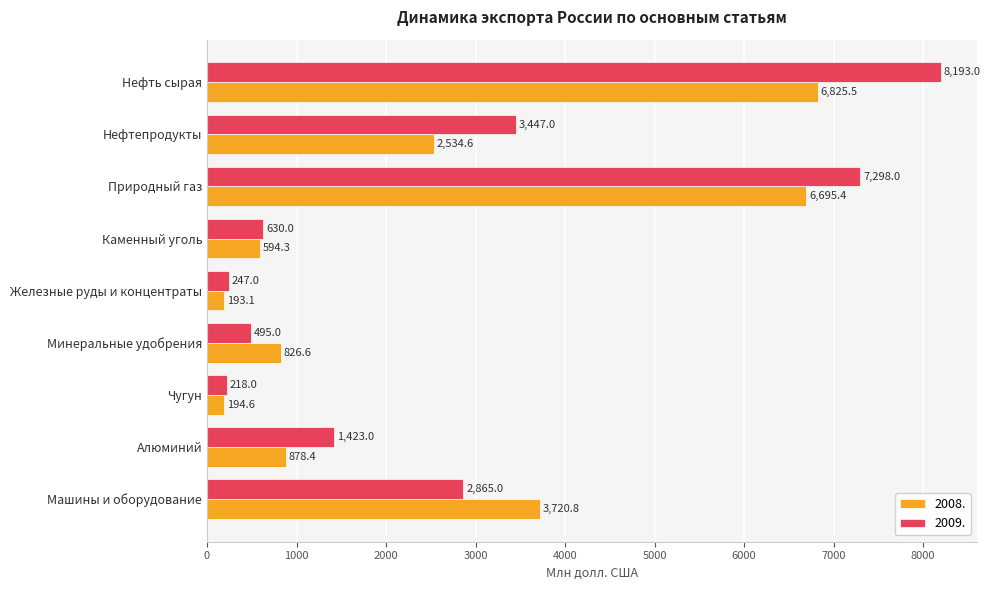

How many data points in 2009. are less than 1423?

4